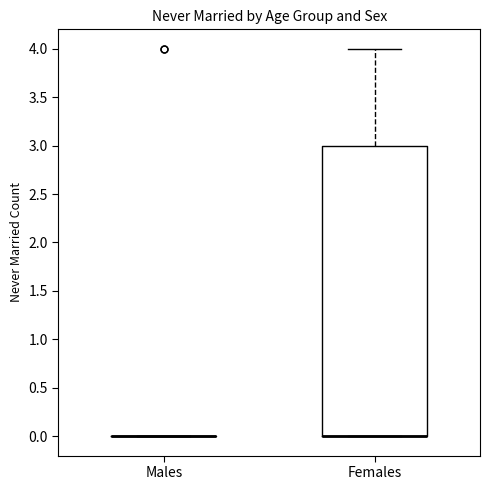

Reading left to right, read every box against the y-axis: the position of its median line, the range the box covers, and the ends of its whiskers. The values are not printed on the chart, so give them approximately, as read against the axis.

Males: box collapsed to a line at 0, whiskers 0 to 0
Females: median 0 (drawn on the box's lower edge), box 0 to 3, whiskers 0 to 4